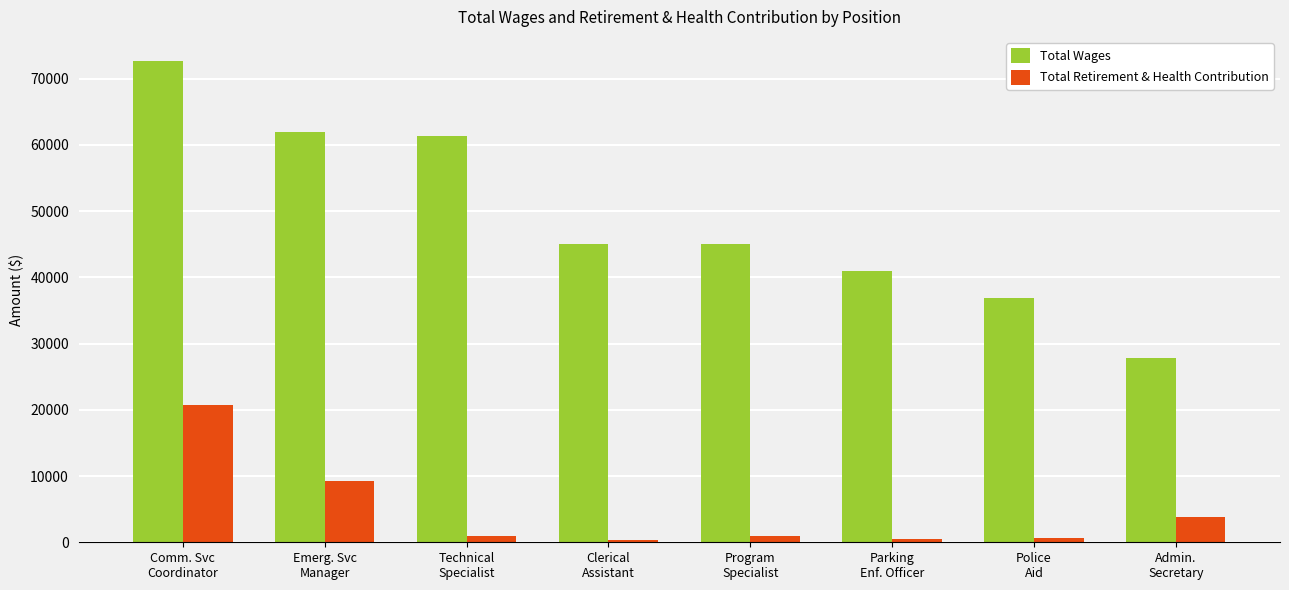

Which series changed the most between Comm. Svc
Coordinator and Police
Aid?

Total Wages